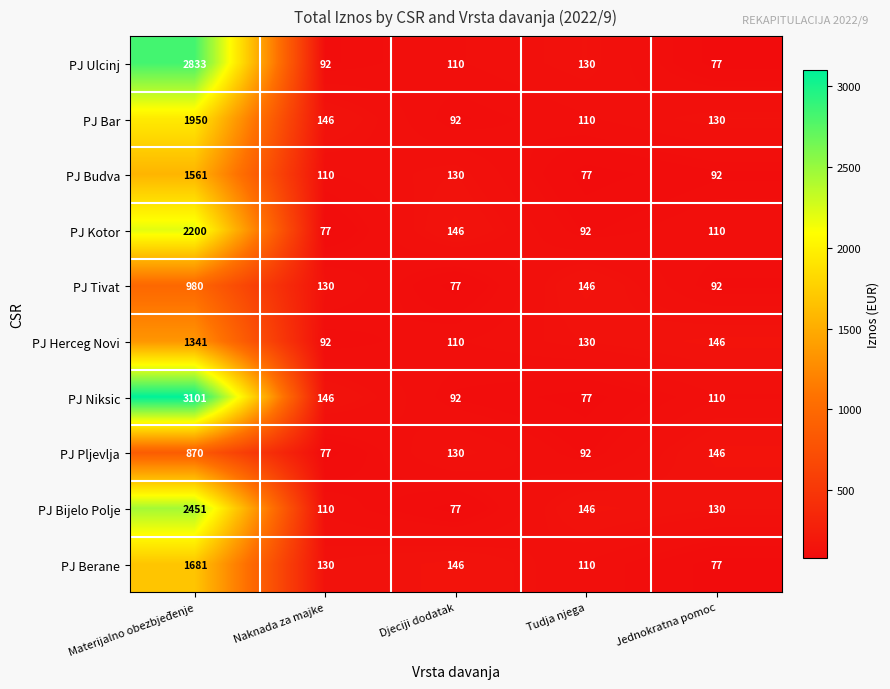

Count the number of categories in the chart.

5